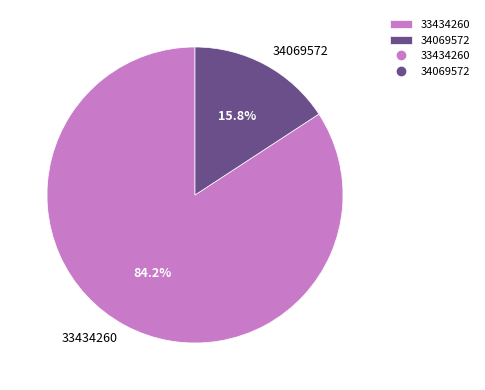

To the nearest percent, what is the combined percentage of 33434260 and 34069572?

100%